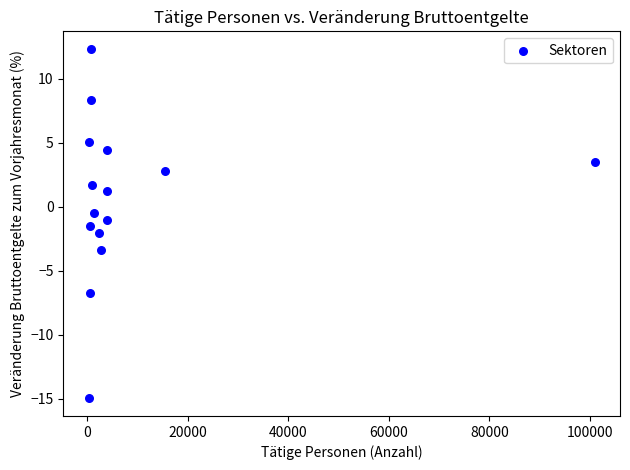

What is the range of X values (max minus min)?

100703.0